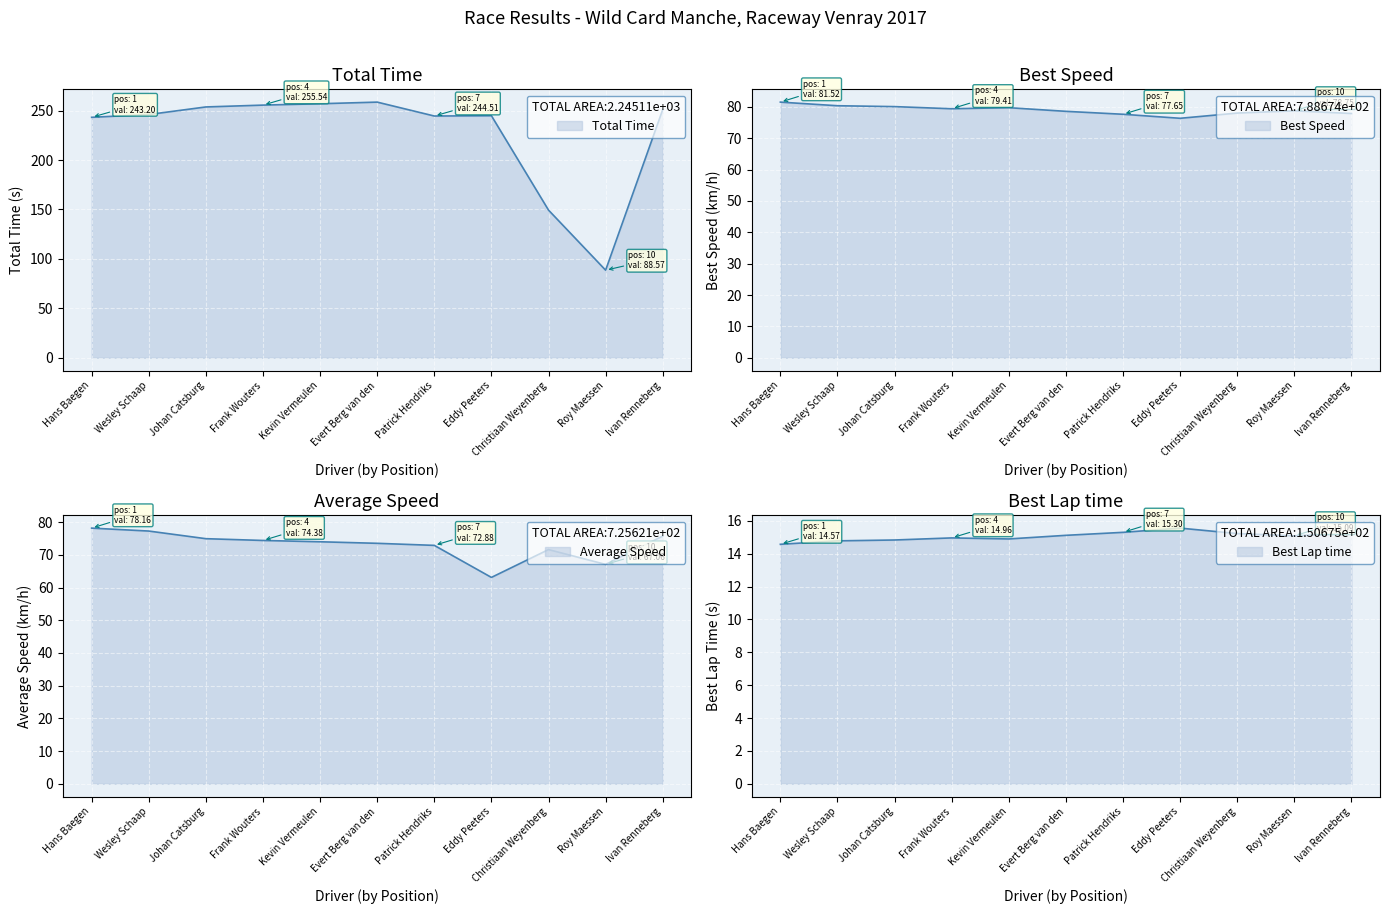

True or false: Total Time and Best Lap time intersect in this chart.

False